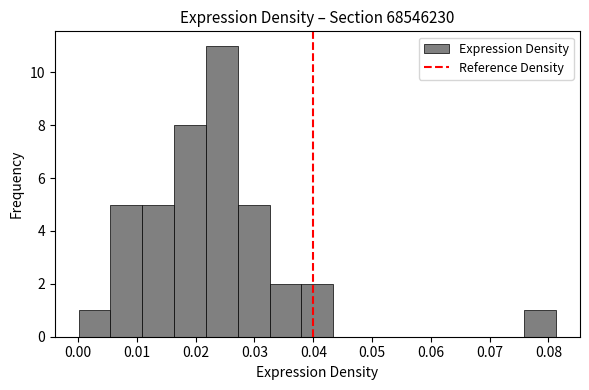

Reading left to right, list every bar in this chart as the range it spans on the x-axis followed by its height. Neither the bar edges nor the heights are printed on the chart, so give them approximately, as read against the axes.

0.000 to 0.005: 1
0.005 to 0.011: 5
0.011 to 0.016: 5
0.016 to 0.022: 8
0.022 to 0.027: 11
0.027 to 0.033: 5
0.033 to 0.038: 2
0.038 to 0.043: 2
0.043 to 0.049: 0
0.049 to 0.054: 0
0.054 to 0.060: 0
0.060 to 0.065: 0
0.065 to 0.070: 0
0.070 to 0.076: 0
0.076 to 0.081: 1